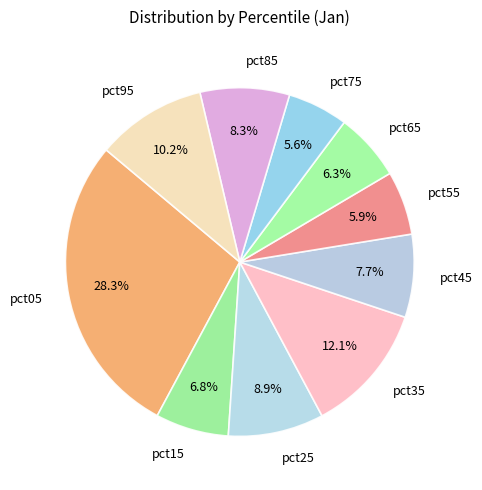

What percentage is the pct95 slice, to the nearest percent?

10%